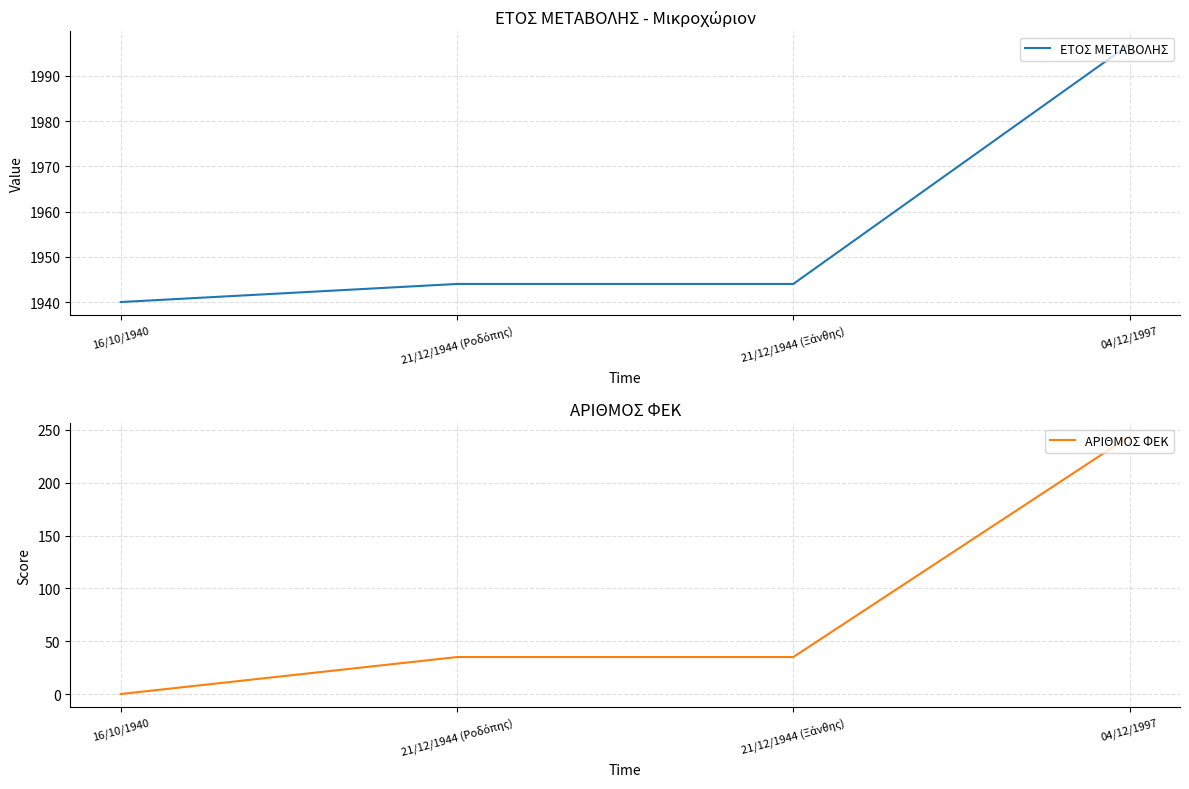

Reading right to left, transcribe all the data shown in this chart.

ΕΤΟΣ ΜΕΤΑΒΟΛΗΣ: 04/12/1997=1997	21/12/1944 (Ξάνθης)=1944	21/12/1944 (Ροδόπης)=1944	16/10/1940=1940
ΑΡΙΘΜΟΣ ΦΕΚ: 04/12/1997=244	21/12/1944 (Ξάνθης)=35	21/12/1944 (Ροδόπης)=35	16/10/1940=0